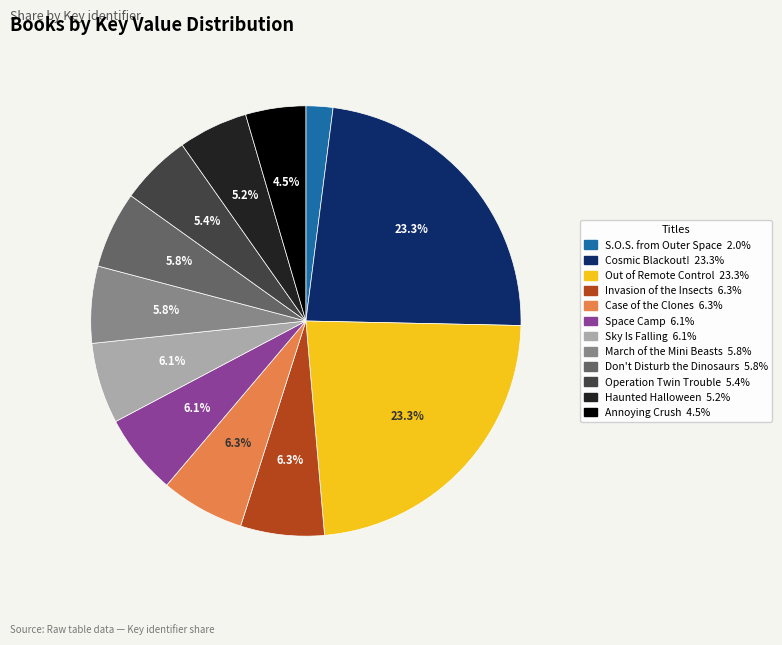

Count the number of slices in the pie.

12